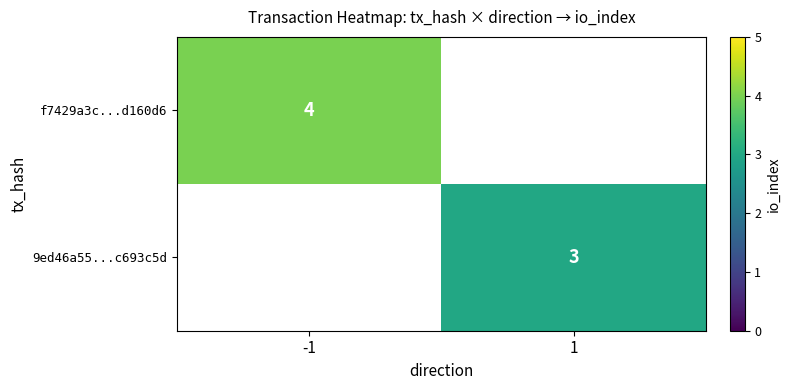

The f7429a3c...d160d6 series shows 4 at -1. True or false?

True